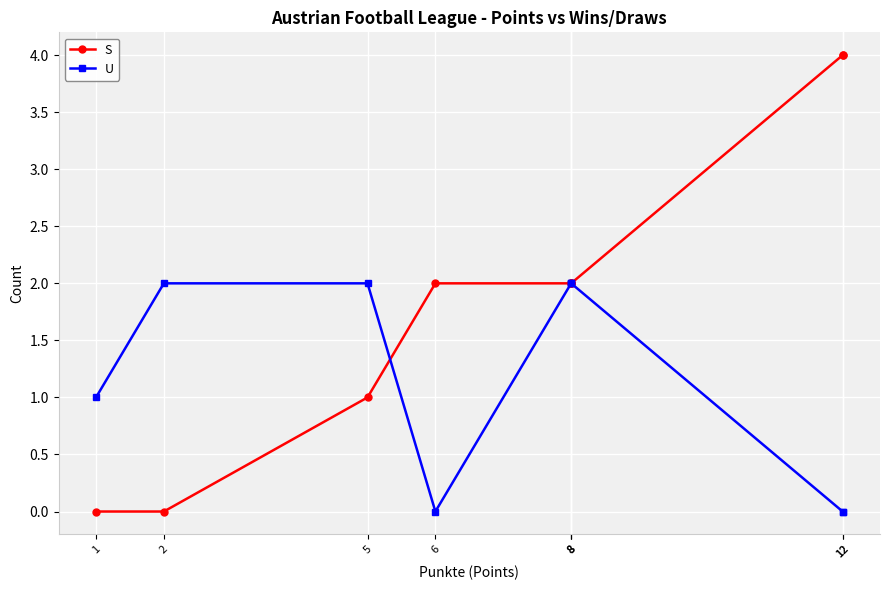

What is the spread (max minus min) of values at 1?

1